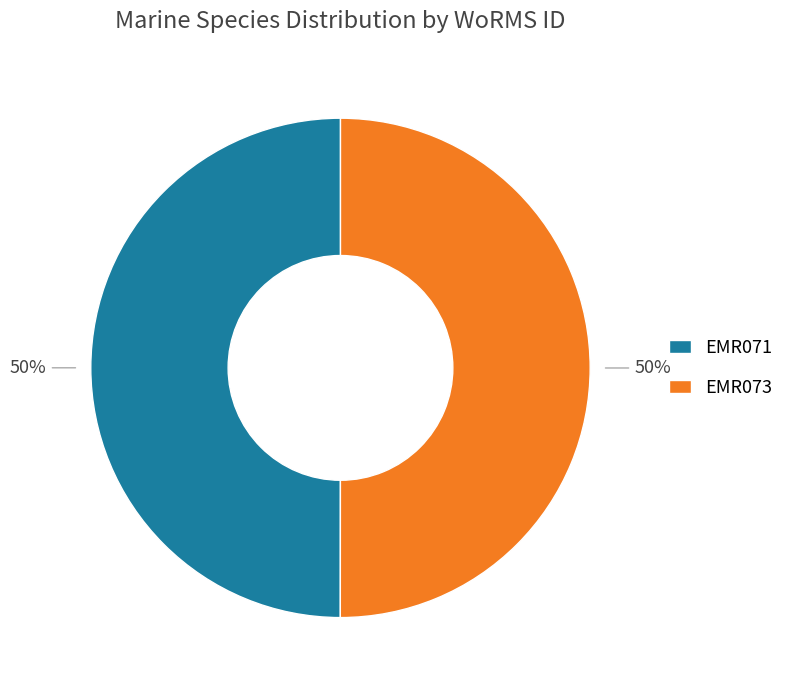

Is the sum of EMR073 and EMR071 greater than half?

Yes